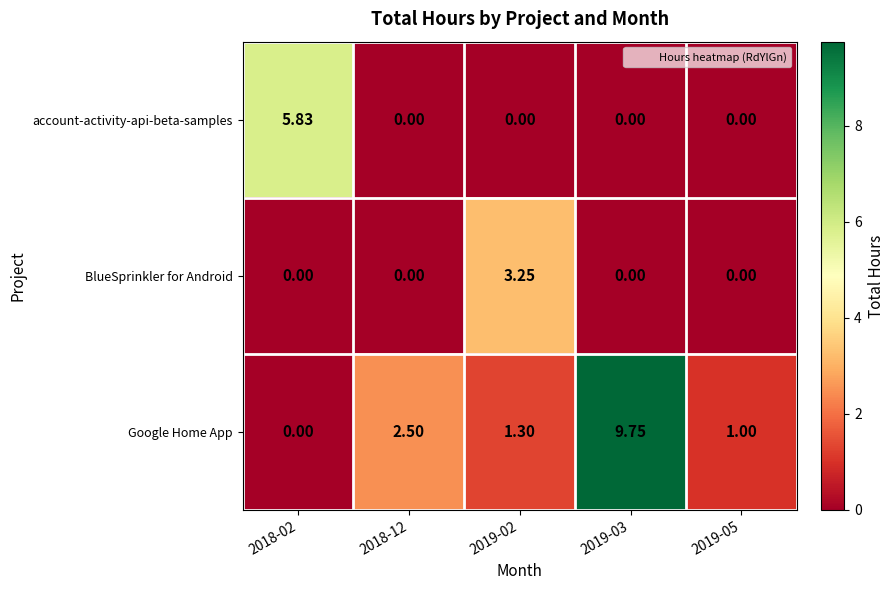

Which series has the largest total across all categories?

Google Home App